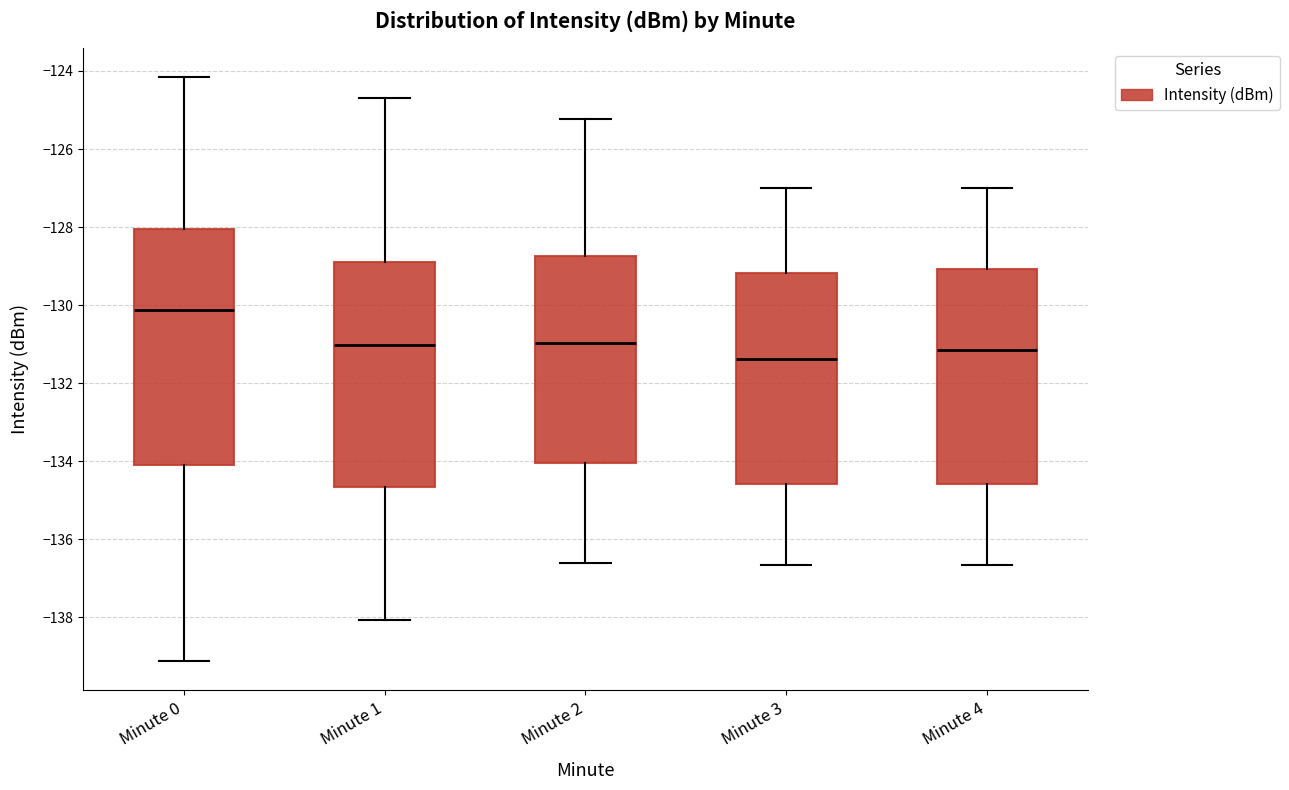

Where does the lower whisker of the box for Minute 0 end on the y-axis? The values are not printed on the chart, so give them approximately, as read against the axis.

-139.2